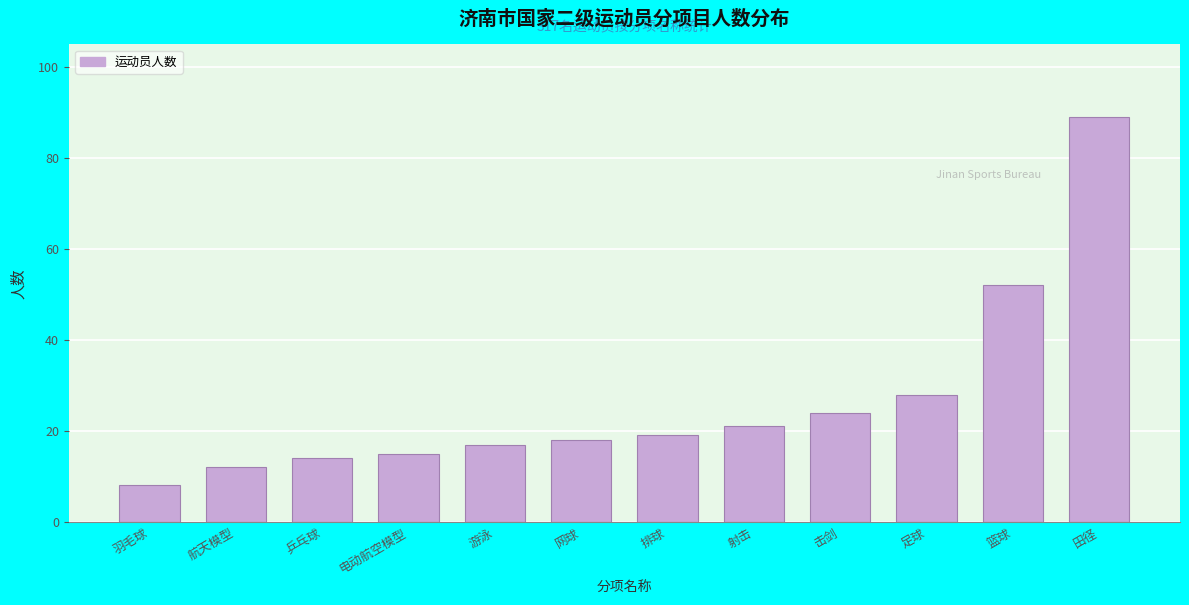

Reading left to right, transcribe all the data shown in this chart.

羽毛球=8	航天模型=12	乒乓球=14	电动航空模型=15	游泳=17	网球=18	排球=19	射击=21	击剑=24	足球=28	篮球=52	田径=89